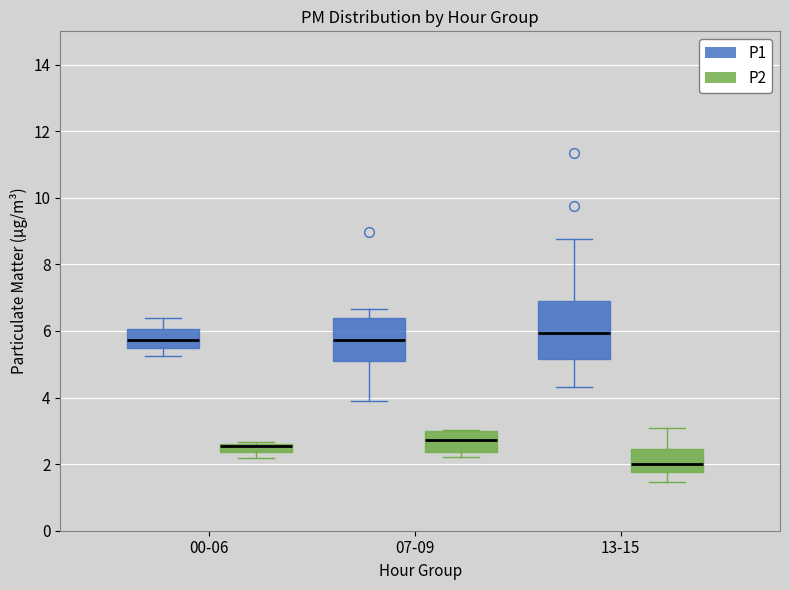

Which box is the tallest, from its lower edge to its upper edge?

13-15 (P1)